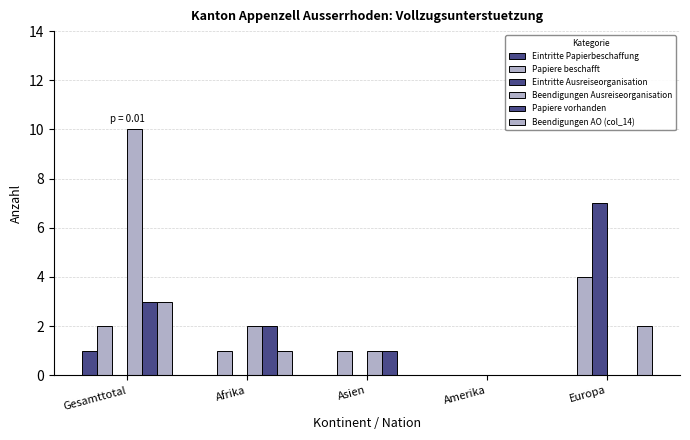

What is the label of the 4th bar from the left?

Amerika